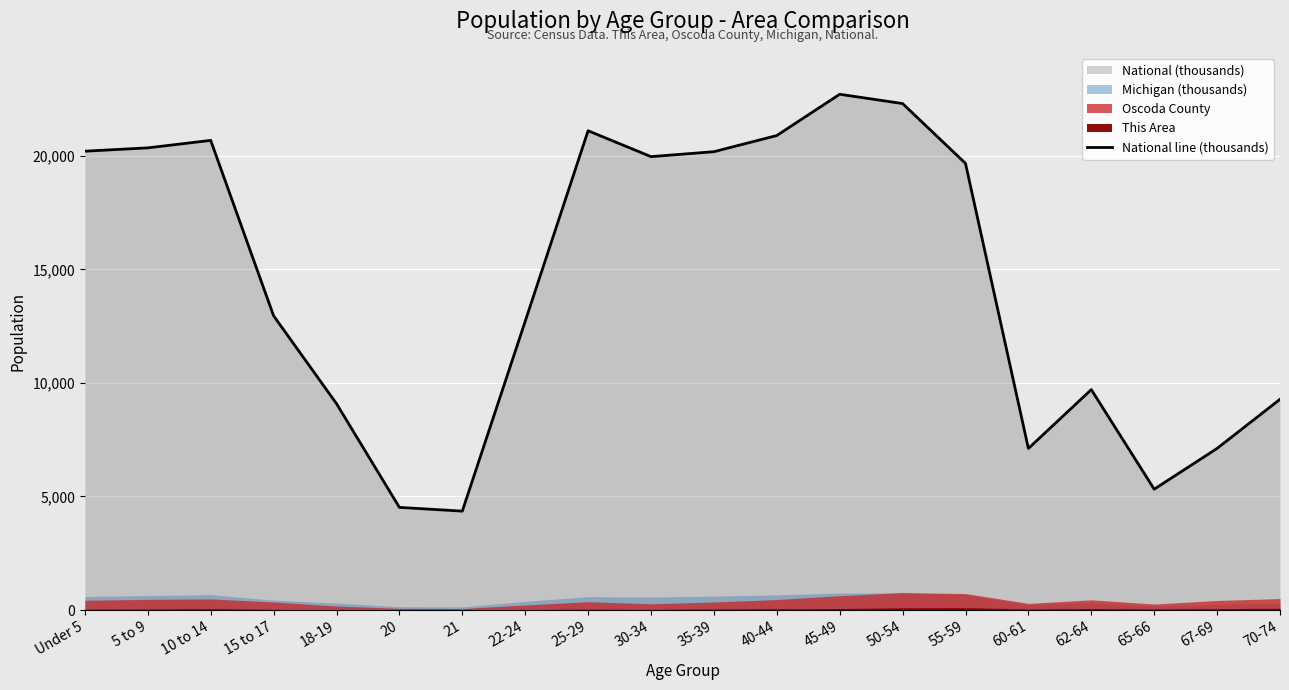

Reading left to right, what are all the values shown in this chart?

20201.4	20348.7	20677.2	12954.3	9086.1	4519.1	4354.3	12712.6	21101.8	19962.1	20179.6	20891.0	22708.6	22298.1	19664.8	7113.7	9704.2	5319.9	7115.4	9278.2